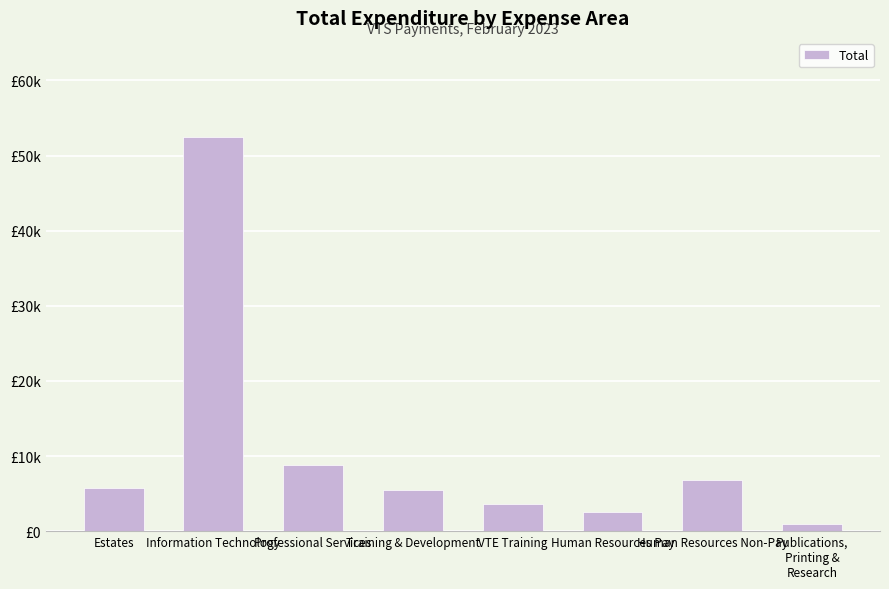

Rank the categories by value from highest to lowest.

Information Technology, Professional Services, Human Resources Non-Pay, Estates, Training & Development, VTE Training, Human Resources Pay, Publications,
Printing &
Research